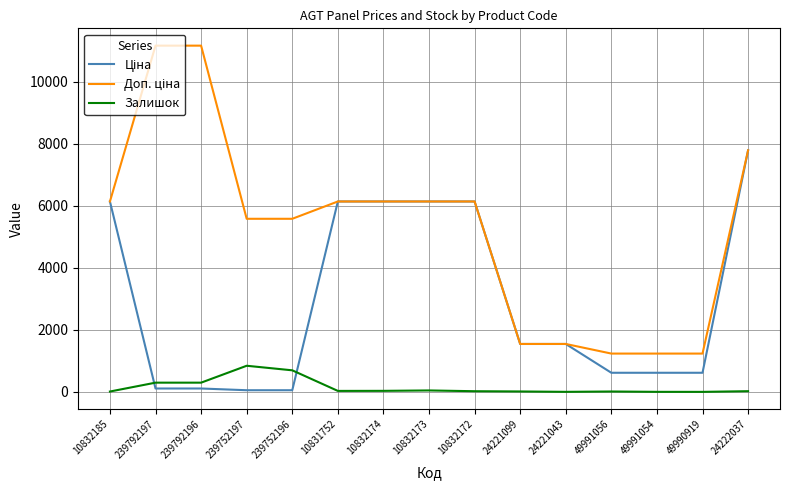

What is the maximum value shown in the chart?

11169.0